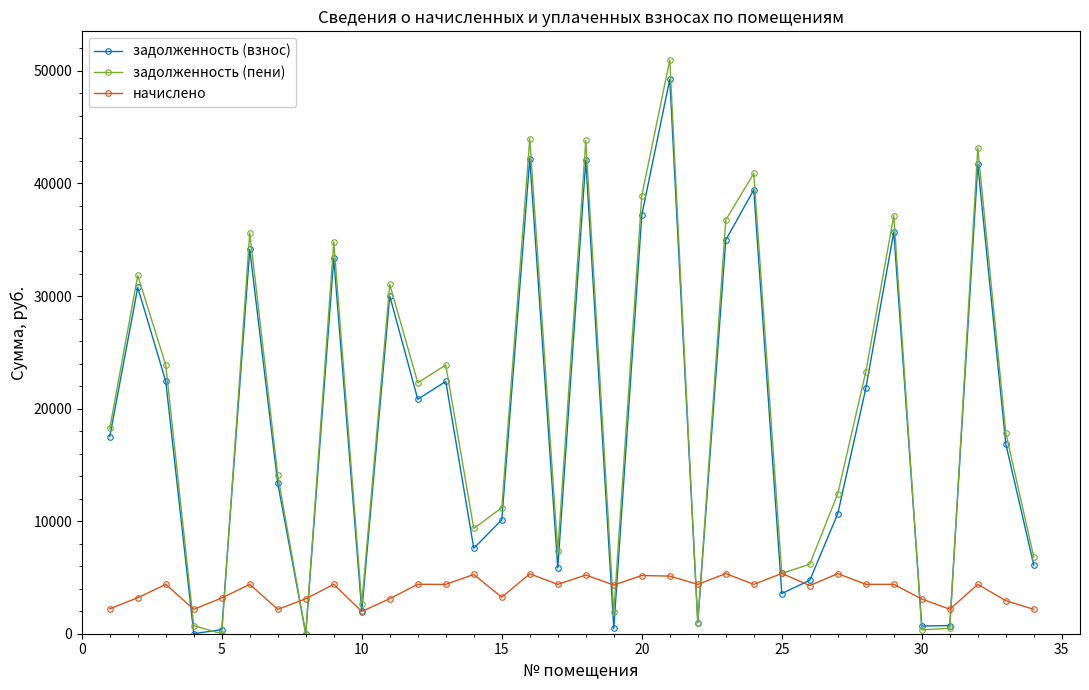

Which series has the largest range (max minus min)?

задолженность (пени)